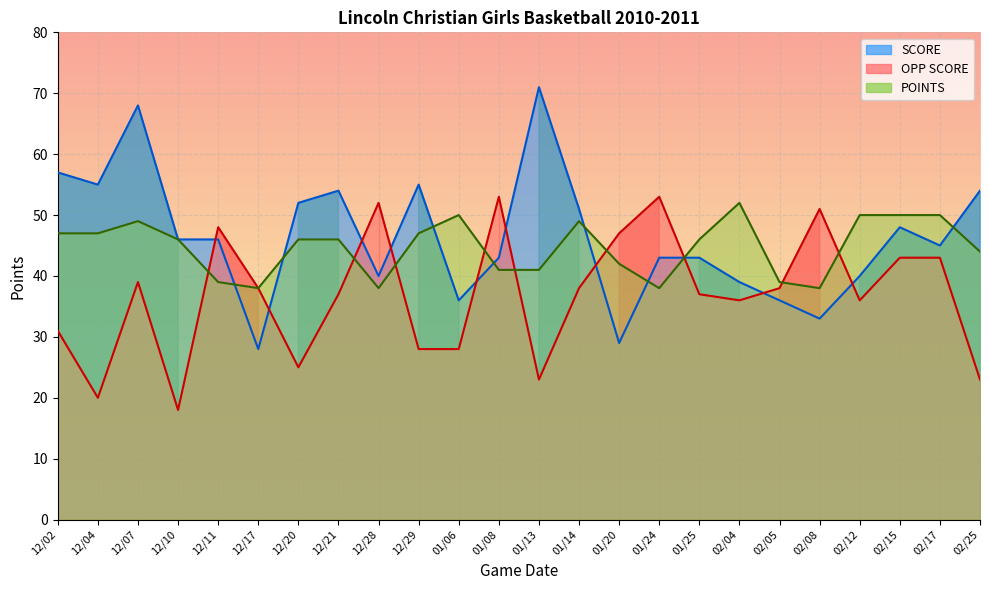

Which series changed the most between 01/06 and 01/24?

OPP SCORE